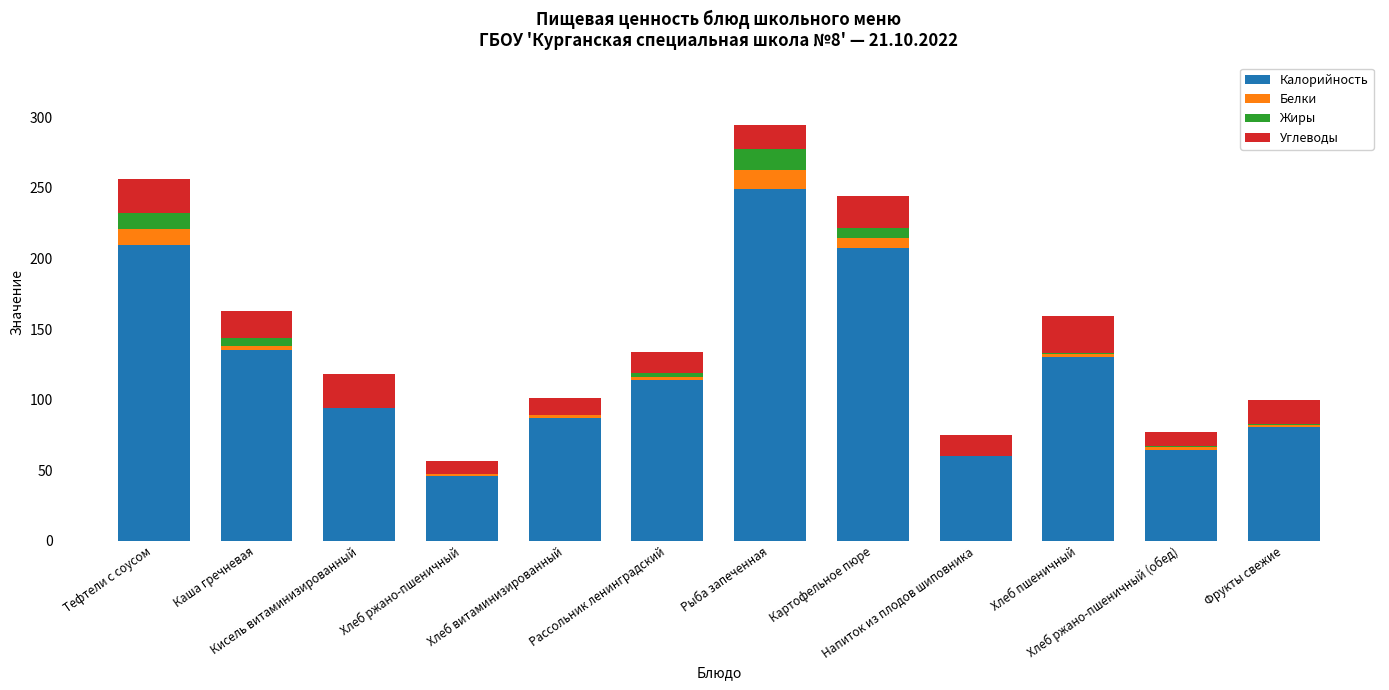

What is the highest value of the Калорийность series?

249.1